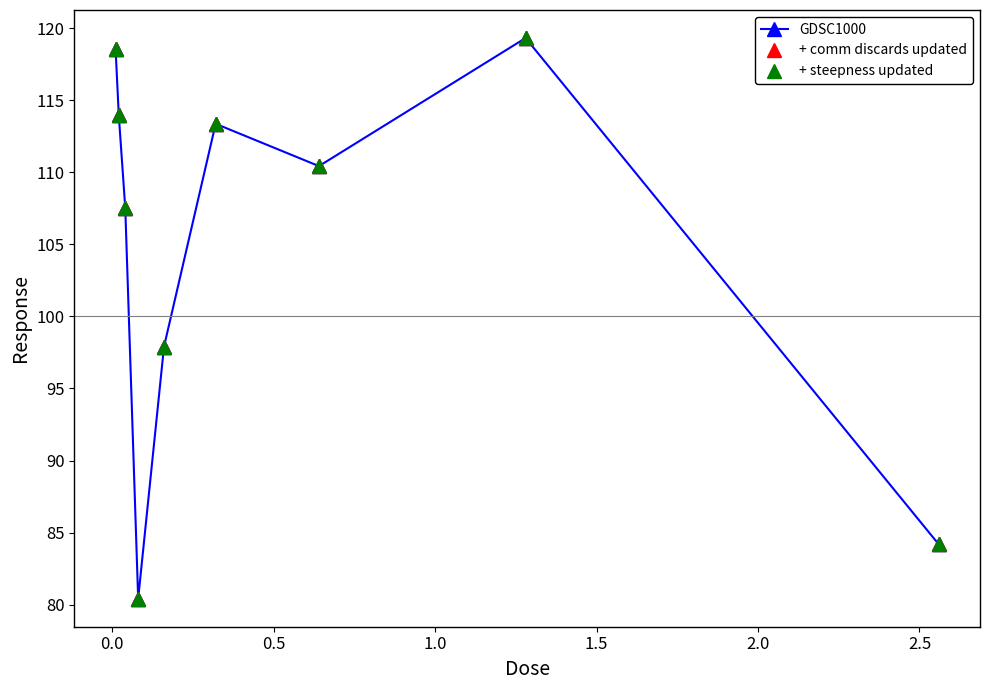

Is this an area chart (filled region under the line)?

No